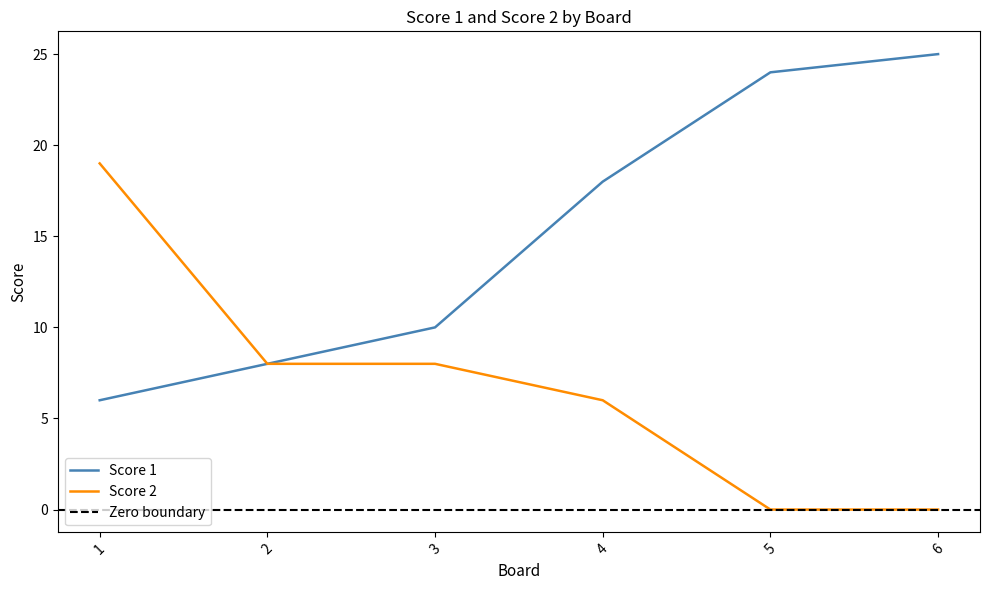

True or false: Score 1 and Score 2 intersect in this chart.

False